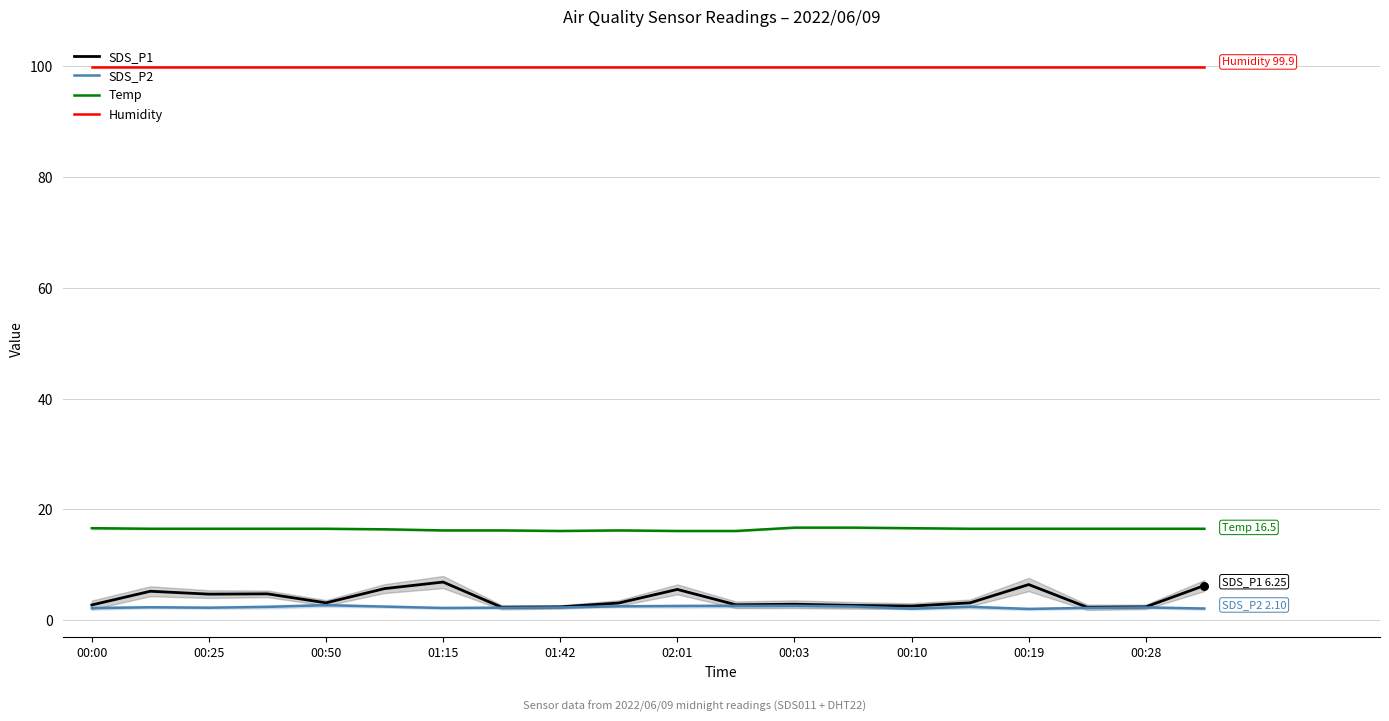

Which series reaches the maximum Y coordinate?

Humidity